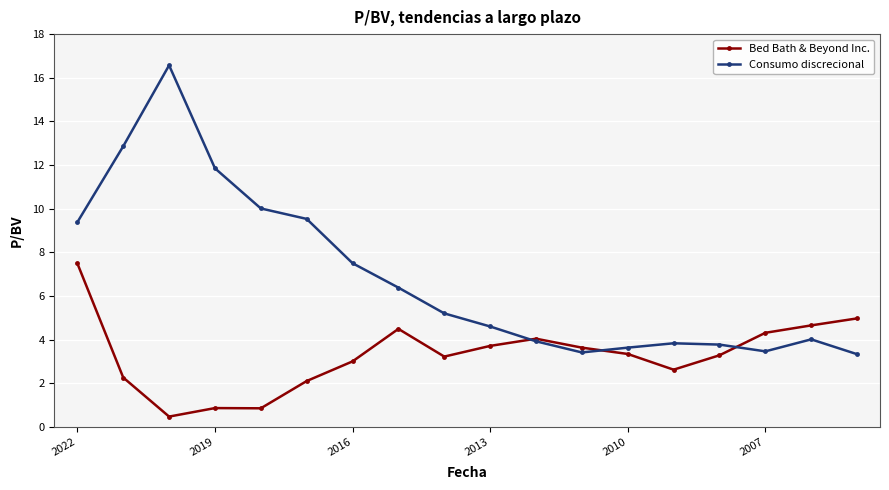

What is the average value of the Bed Bath & Beyond Inc. series?

3.3